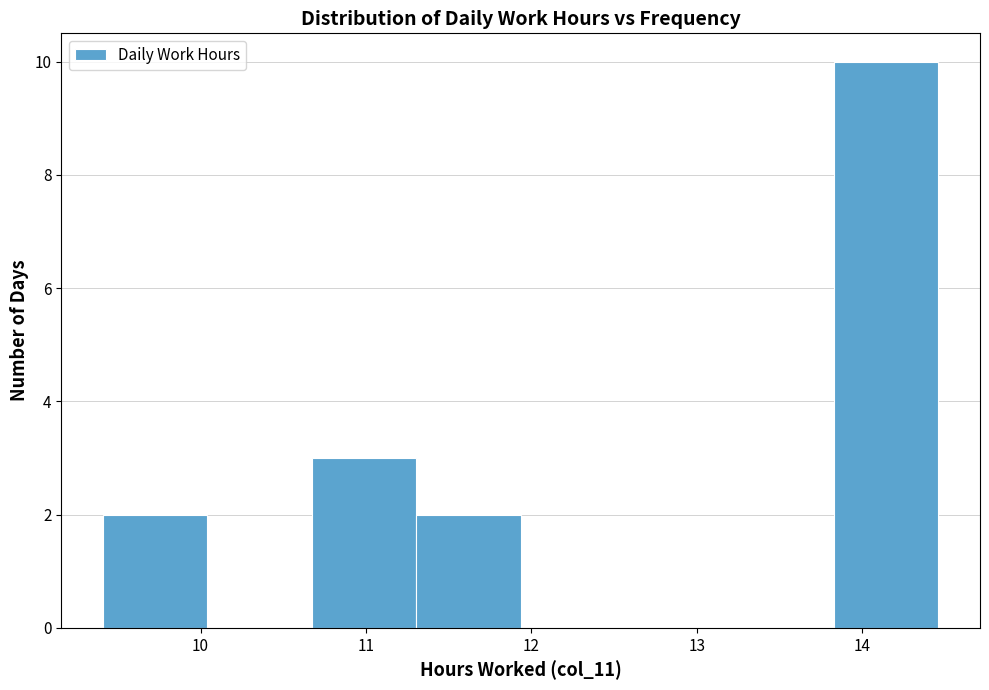

Reading left to right, transcribe this chart: for each bar, give the range it covers on the x-axis and its height. Neither the bar edges nor the heights are printed on the chart, so give them approximately, as read against the axes.

9.4 to 10.0: 2
10.0 to 10.7: 0
10.7 to 11.3: 3
11.3 to 11.9: 2
11.9 to 12.6: 0
12.6 to 13.2: 0
13.2 to 13.8: 0
13.8 to 14.5: 10